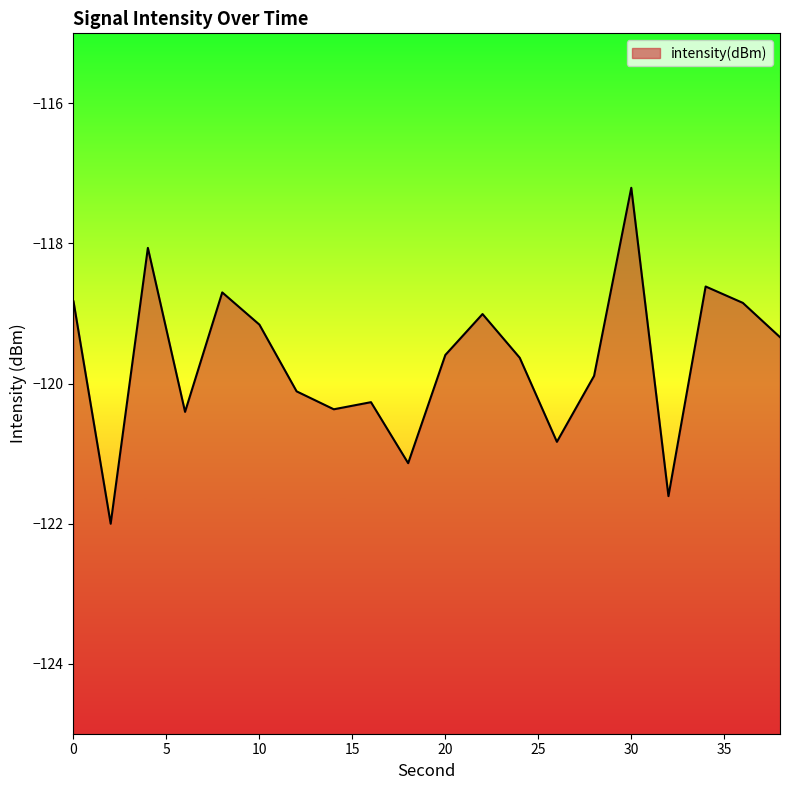

Reading right to left, list all the values displayed in this chart.

38=-119.3	36=-118.8	34=-118.6	32=-121.6	30=-117.2	28=-119.9	26=-120.8	24=-119.6	22=-119.0	20=-119.6	18=-121.1	16=-120.3	14=-120.4	12=-120.1	10=-119.2	8=-118.7	6=-120.4	4=-118.1	2=-122.0	0=-118.8